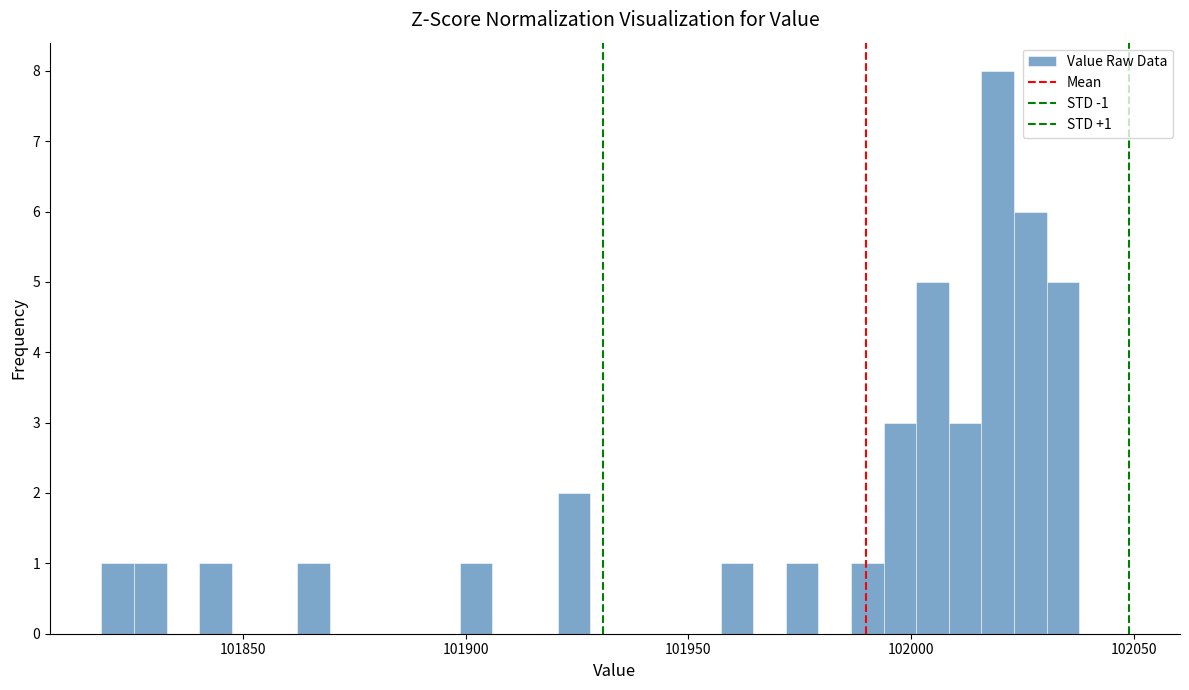

Around what value on the x-axis is the tallest bar? Give the approximate position of its centre, as read against the axis.

102020